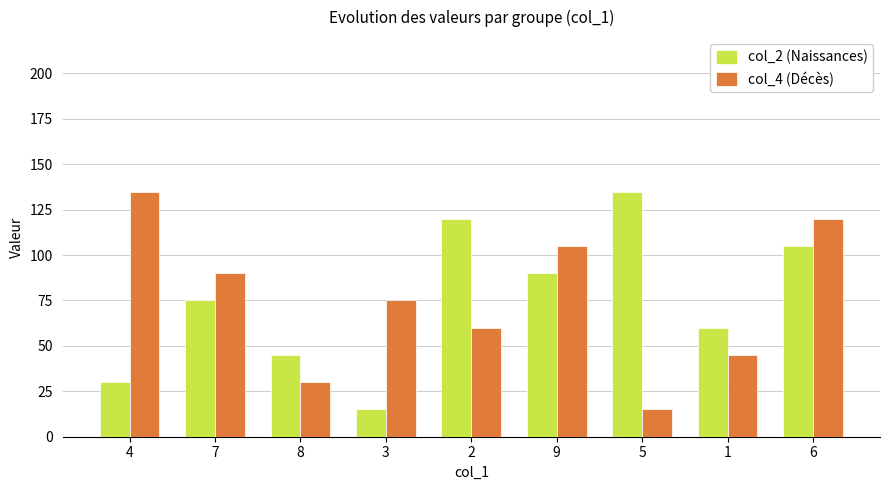

At how many categories does at least one series exceed 76?

6